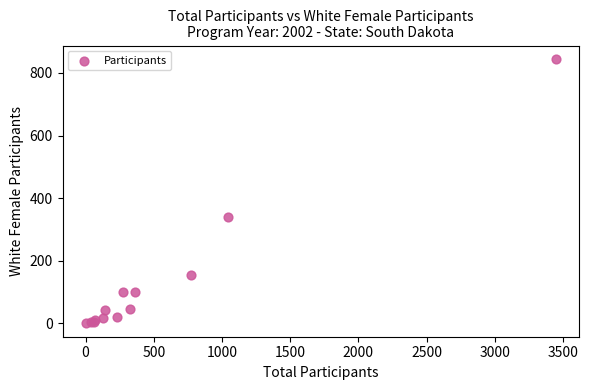

What Y value in the scatter plot is closest to 422?

340